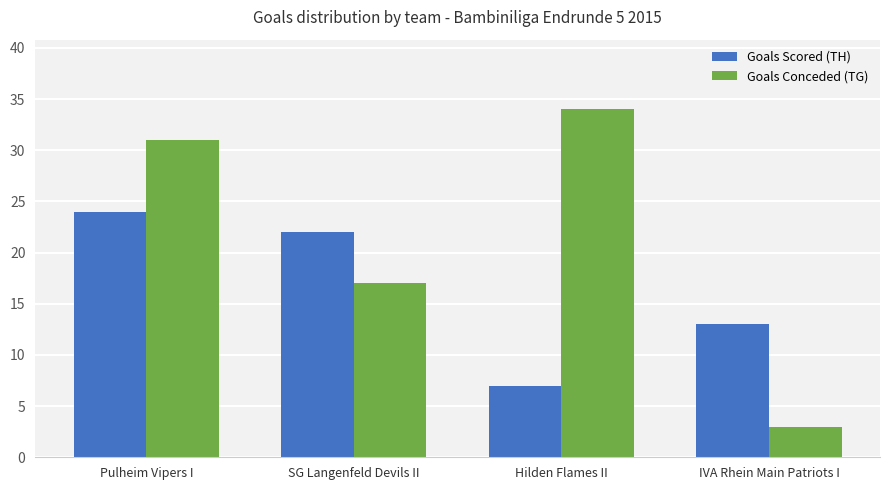

Where is Goals Conceded (TG) nearest to the value 18?

SG Langenfeld Devils II